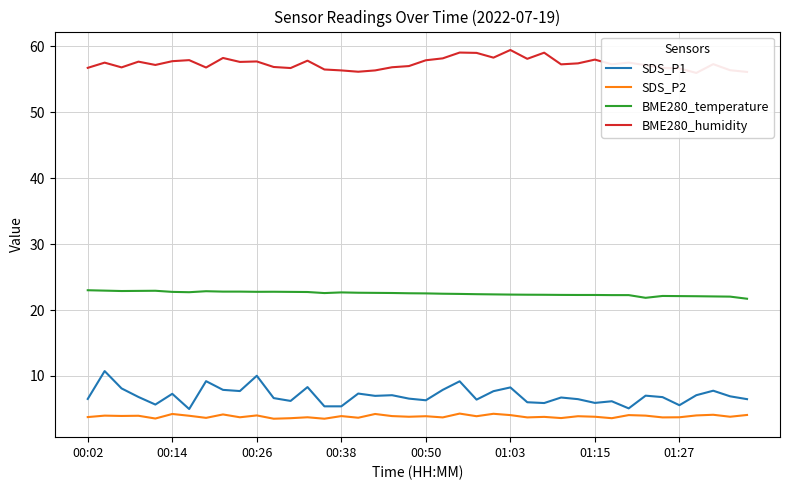

What are all the series names shown in the legend?

SDS_P1, SDS_P2, BME280_temperature, BME280_humidity